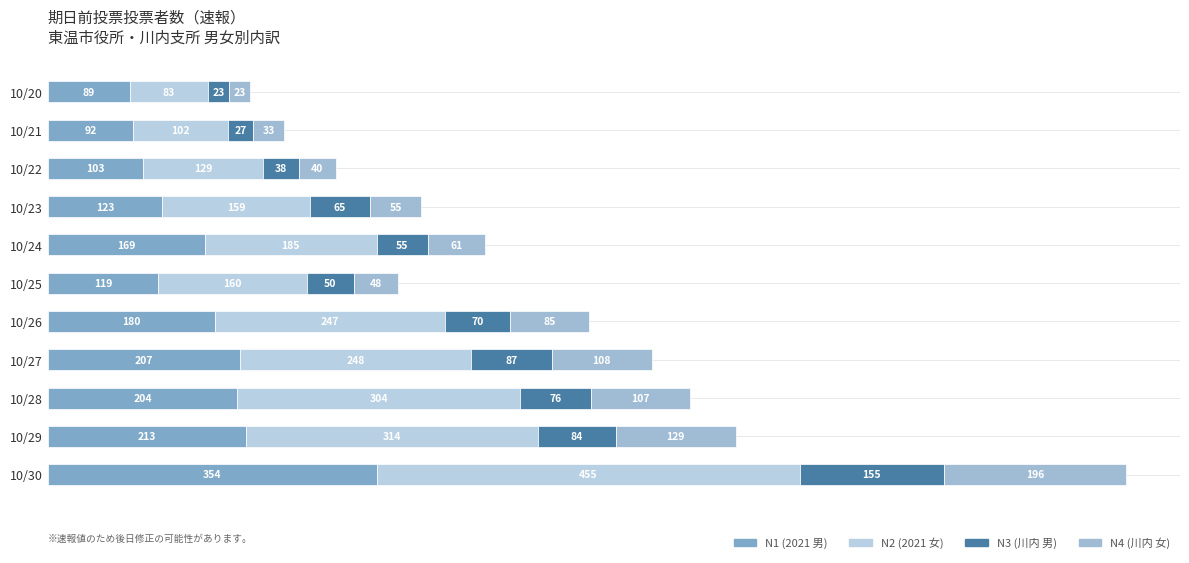

List the labels in order of N1 (2021 男) value, largest first.

10/30, 10/29, 10/27, 10/28, 10/26, 10/24, 10/23, 10/25, 10/22, 10/21, 10/20